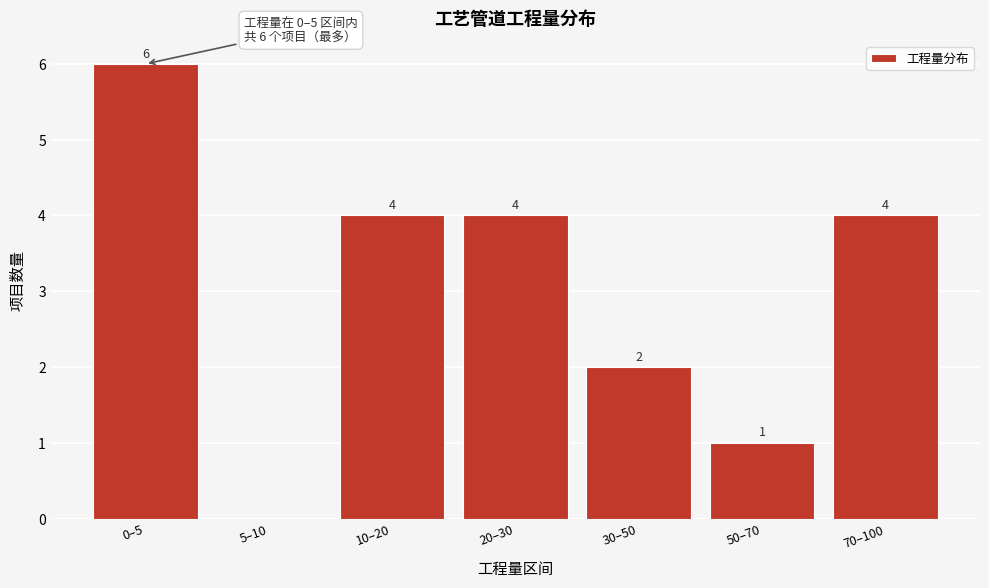

Reading right to left, list all the values displayed in this chart.

70–100=4	50–70=1	30–50=2	20–30=4	10–20=4	5–10=0	0–5=6